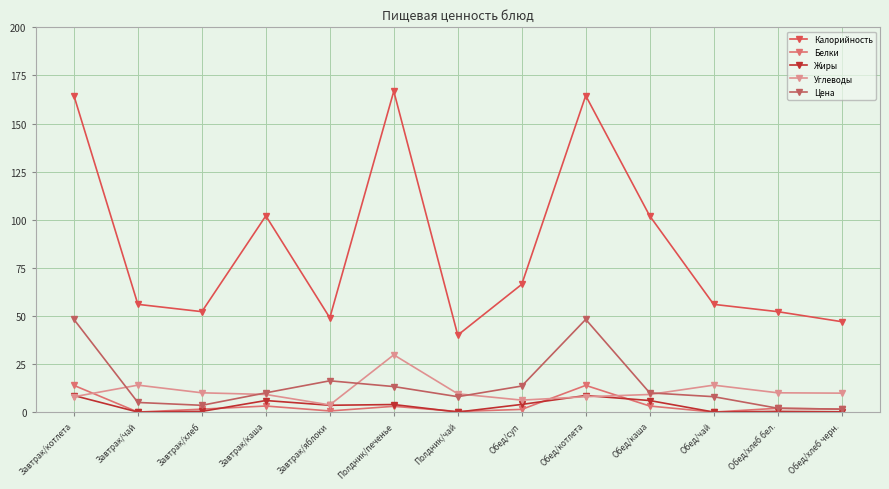

Is the value of Цена at Завтрак/каша greater than the value of Жиры at Обед/каша?

Yes